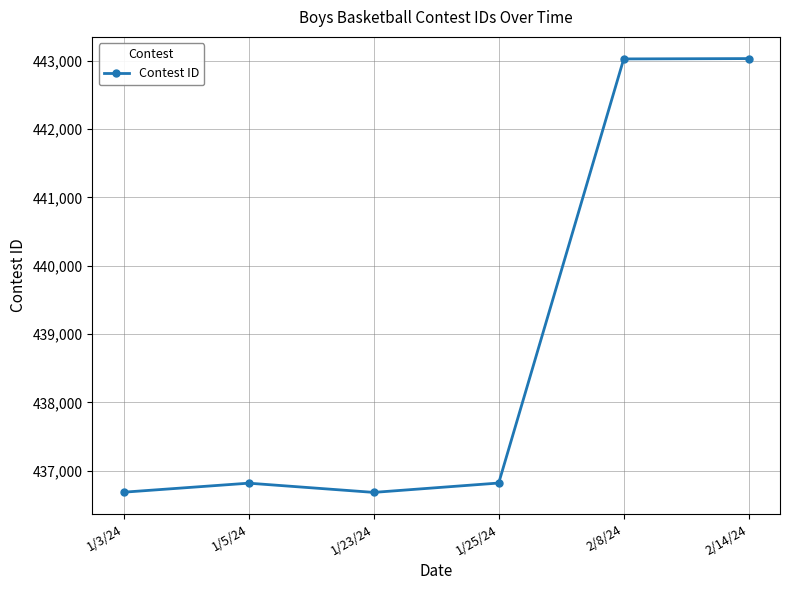

How many categories are shown in the chart?

6